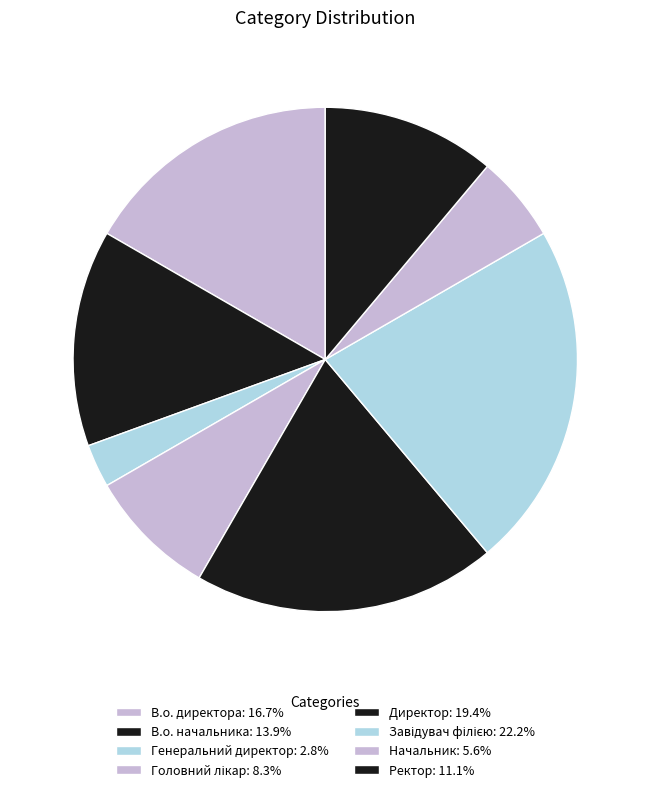

What is the smallest slice in the pie chart?

Генеральний директор